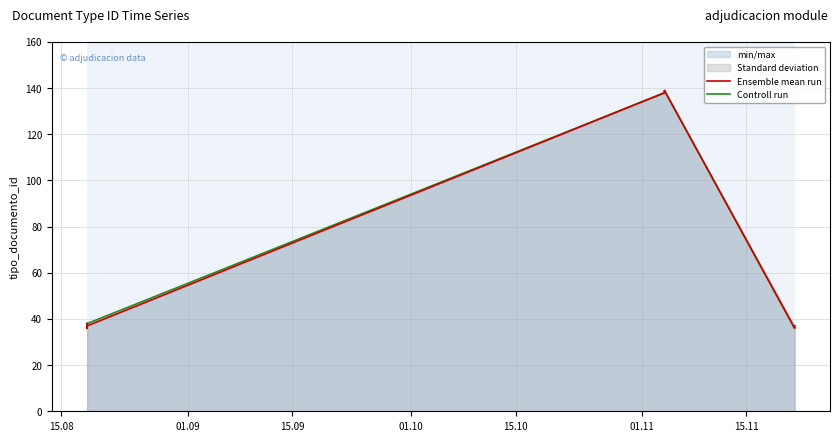

What is the minimum value shown in the chart?

36